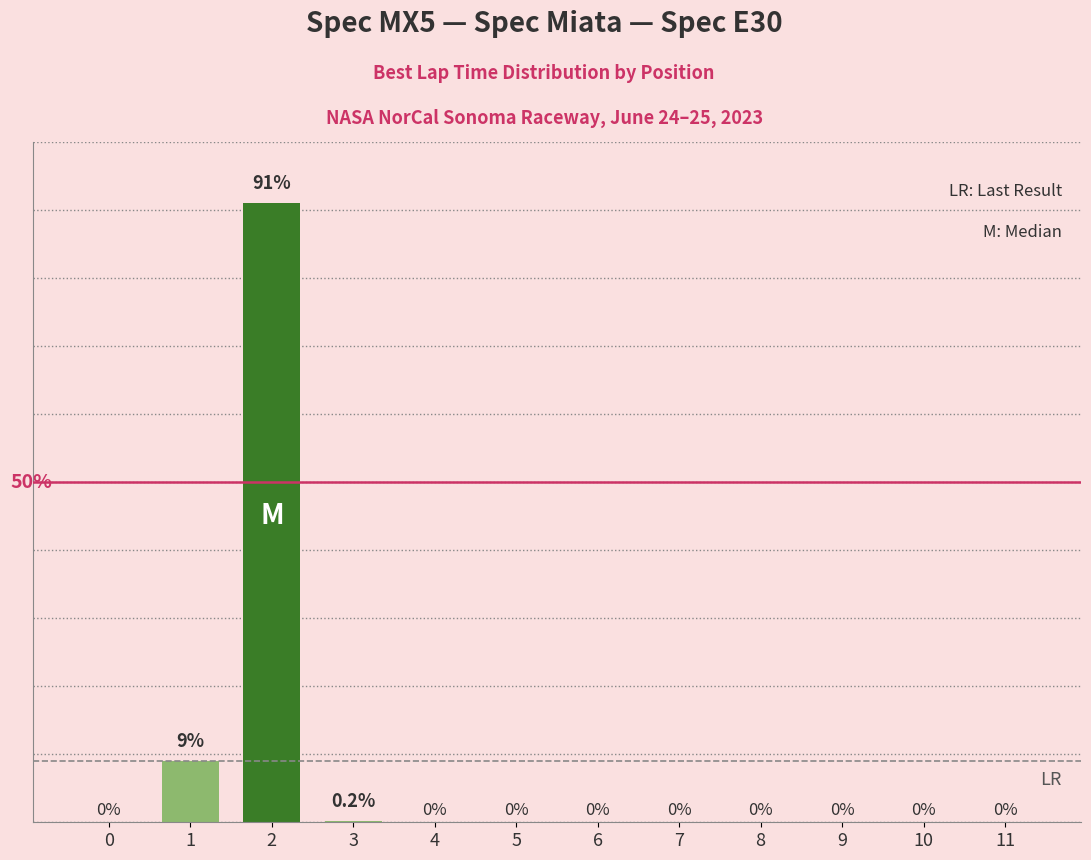

Which has a higher value, 0 or 2?

2